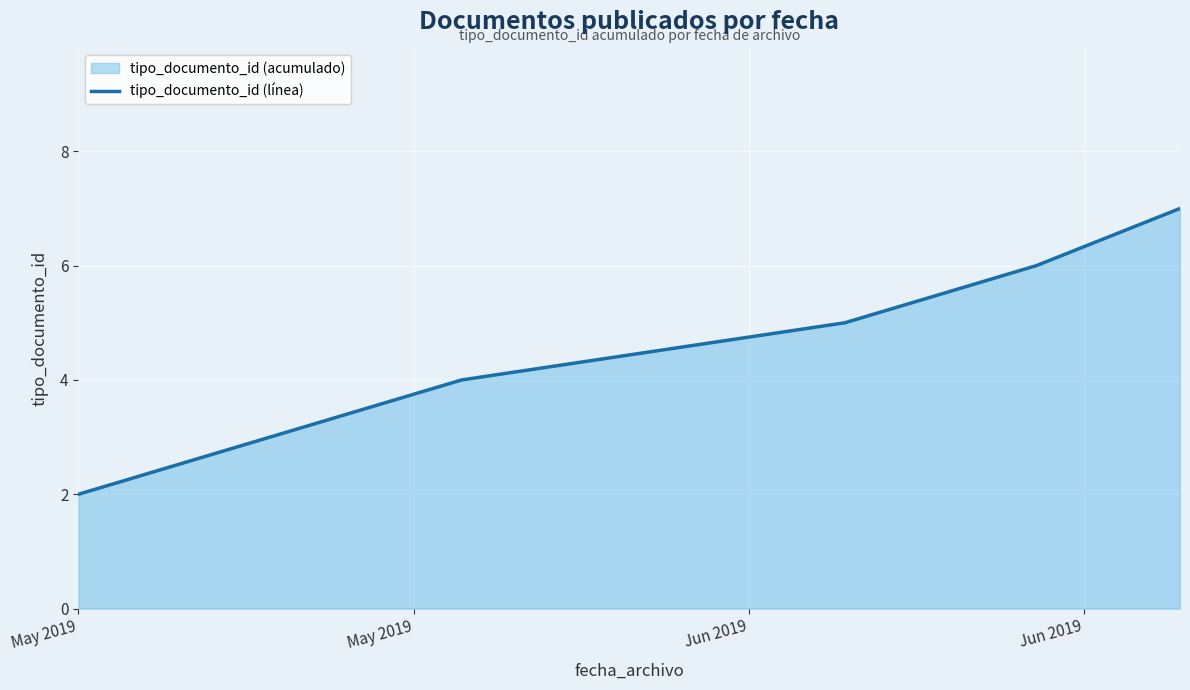

What is the maximum value shown in the chart?

7